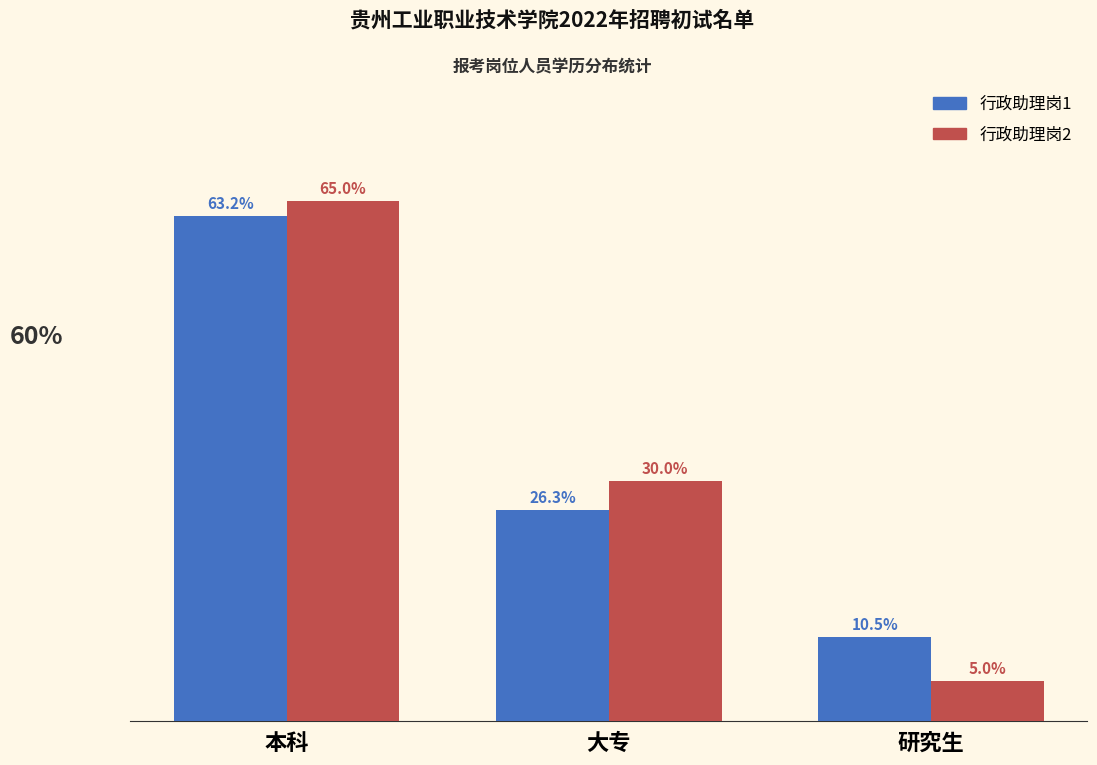

What is the label of the 2nd bar from the left?

大专